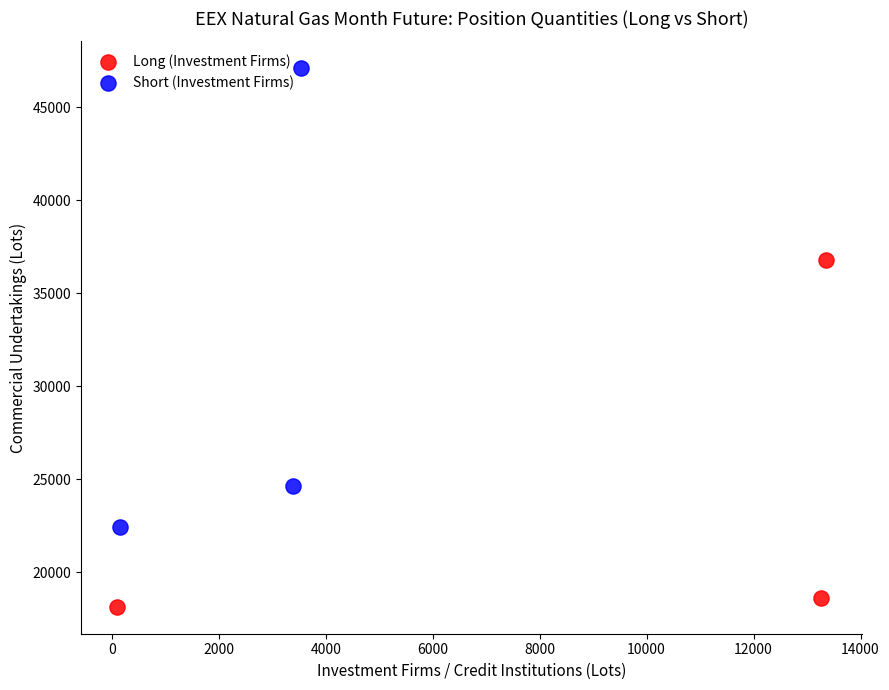

Which series reaches the minimum Y coordinate?

Long (Investment Firms)